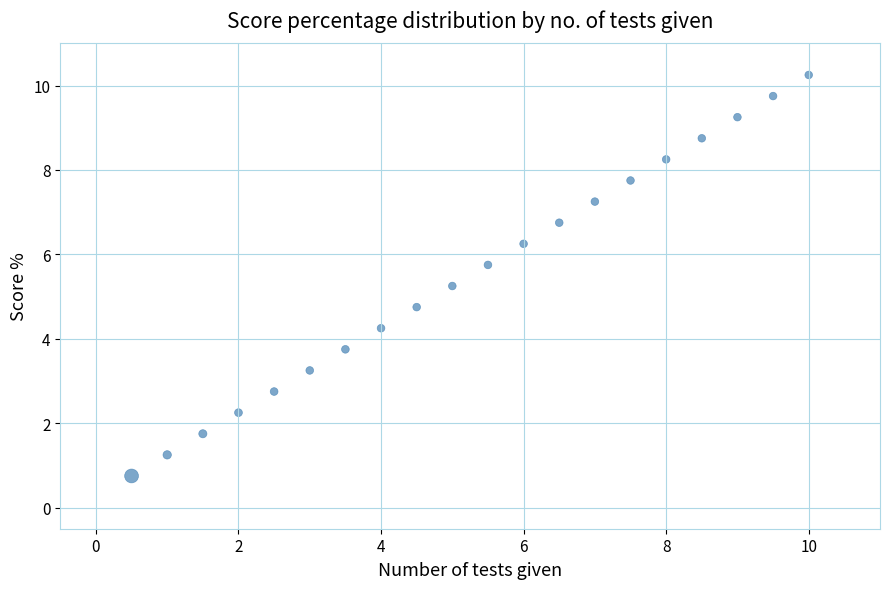

What is the range of Y values (max minus min)?

10.0